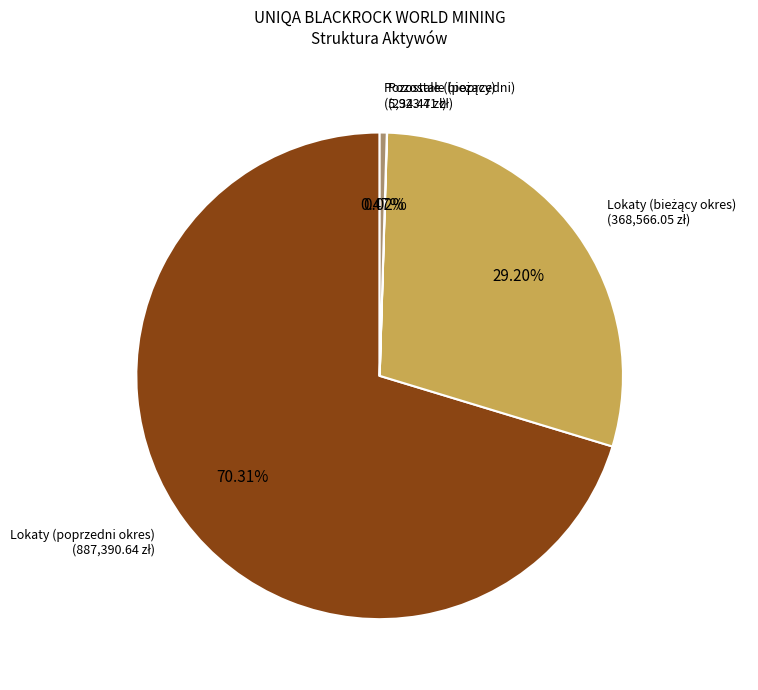

Which category accounts for the majority?

Lokaty (poprzedni okres)